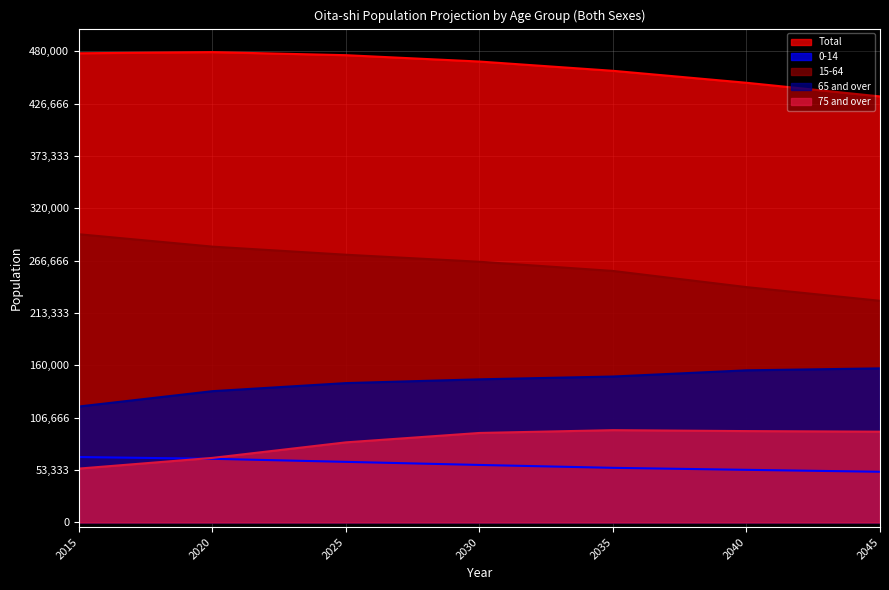

True or false: Total has more than 1 interior local peaks.

False